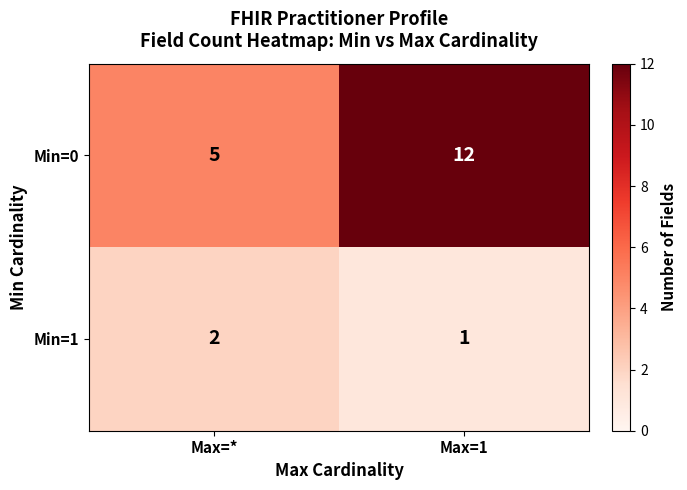

What is the total value across all series at Max=1?

13